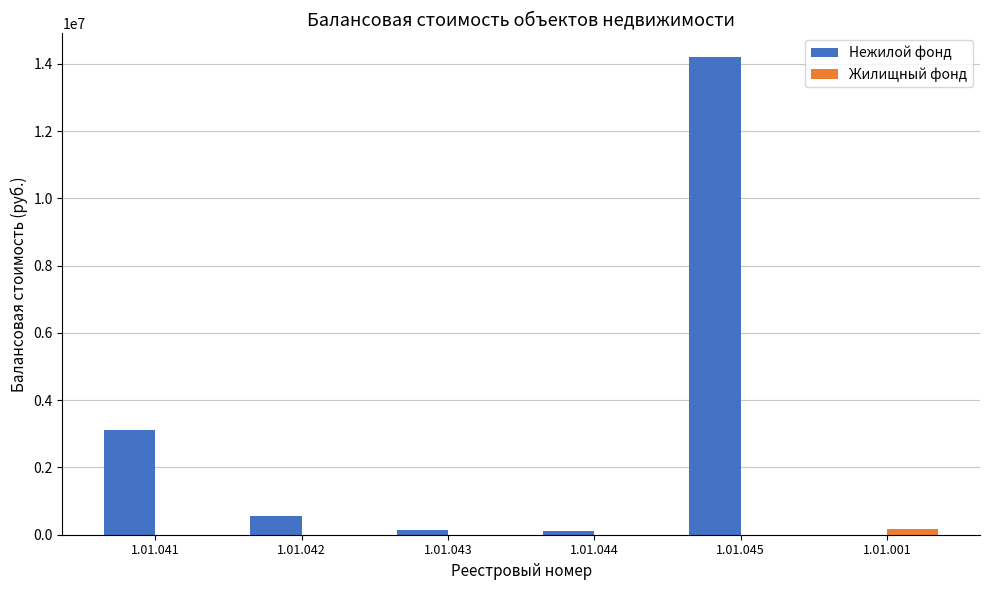

At which category is the sum across all series the highest?

1.01.045